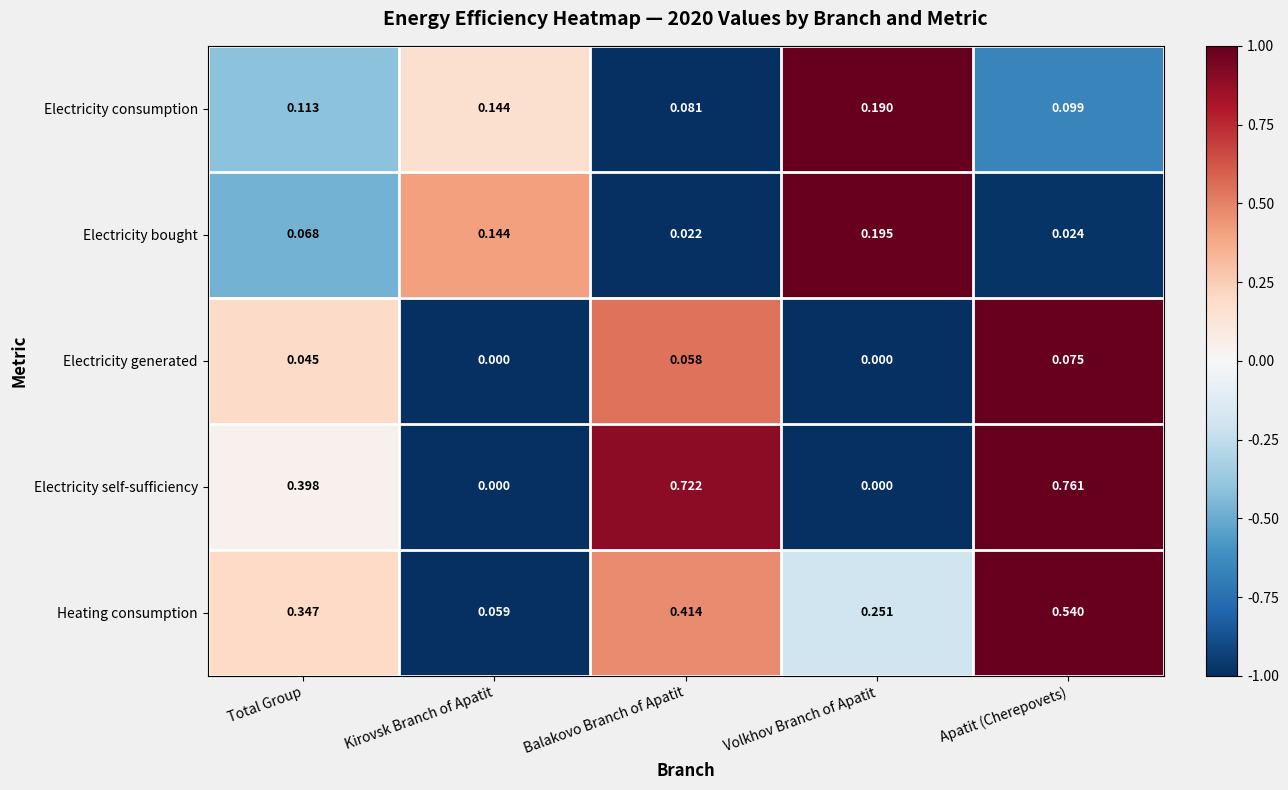

How many positive values does the Electricity self-sufficiency series have?

3